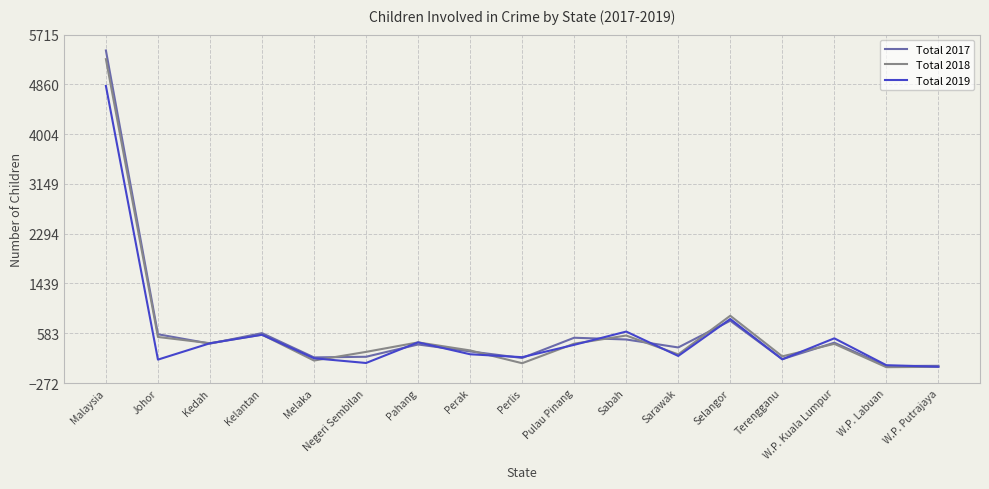

What is the highest value of the Total 2018 series?

5294